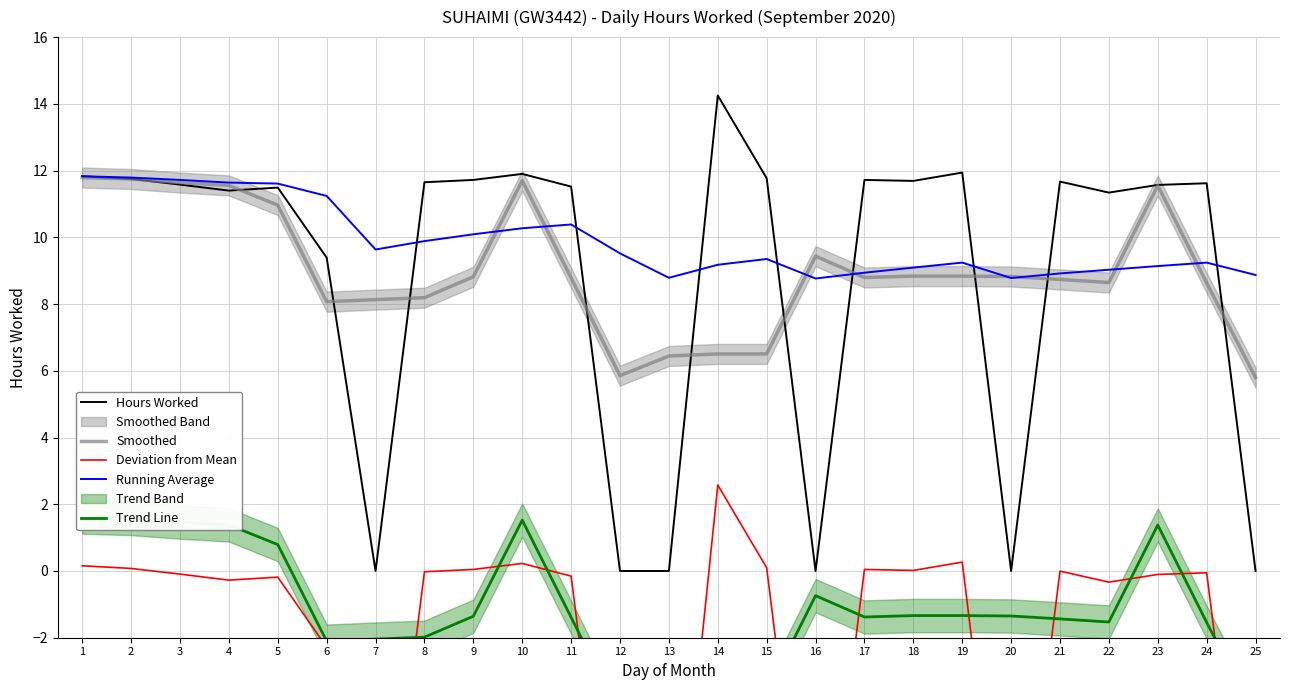

The value of Trend Line at 18 is -1.3. True or false?

True